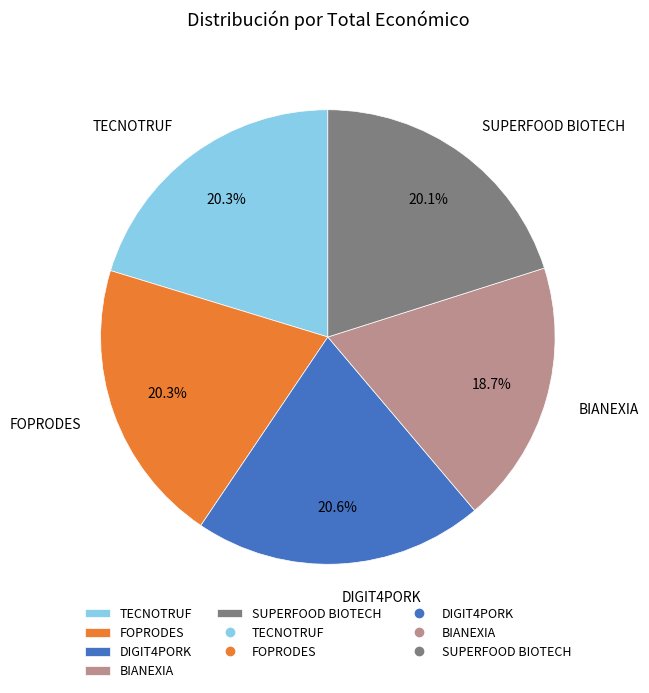

The TECNOTRUF slice represents 27% of the pie. True or false?

False